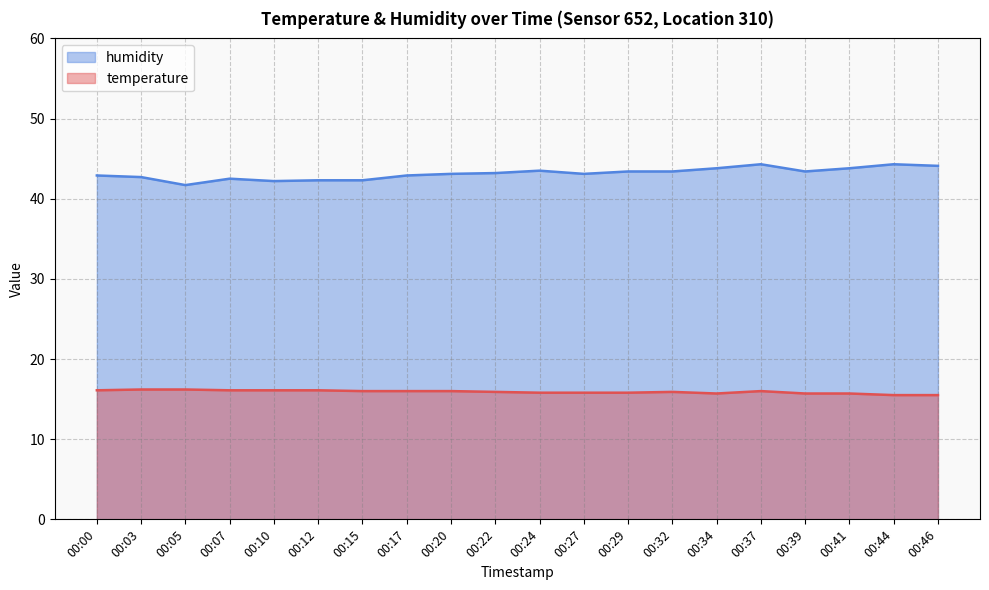

Rank the series by their average value, from lowest to highest.

temperature, humidity